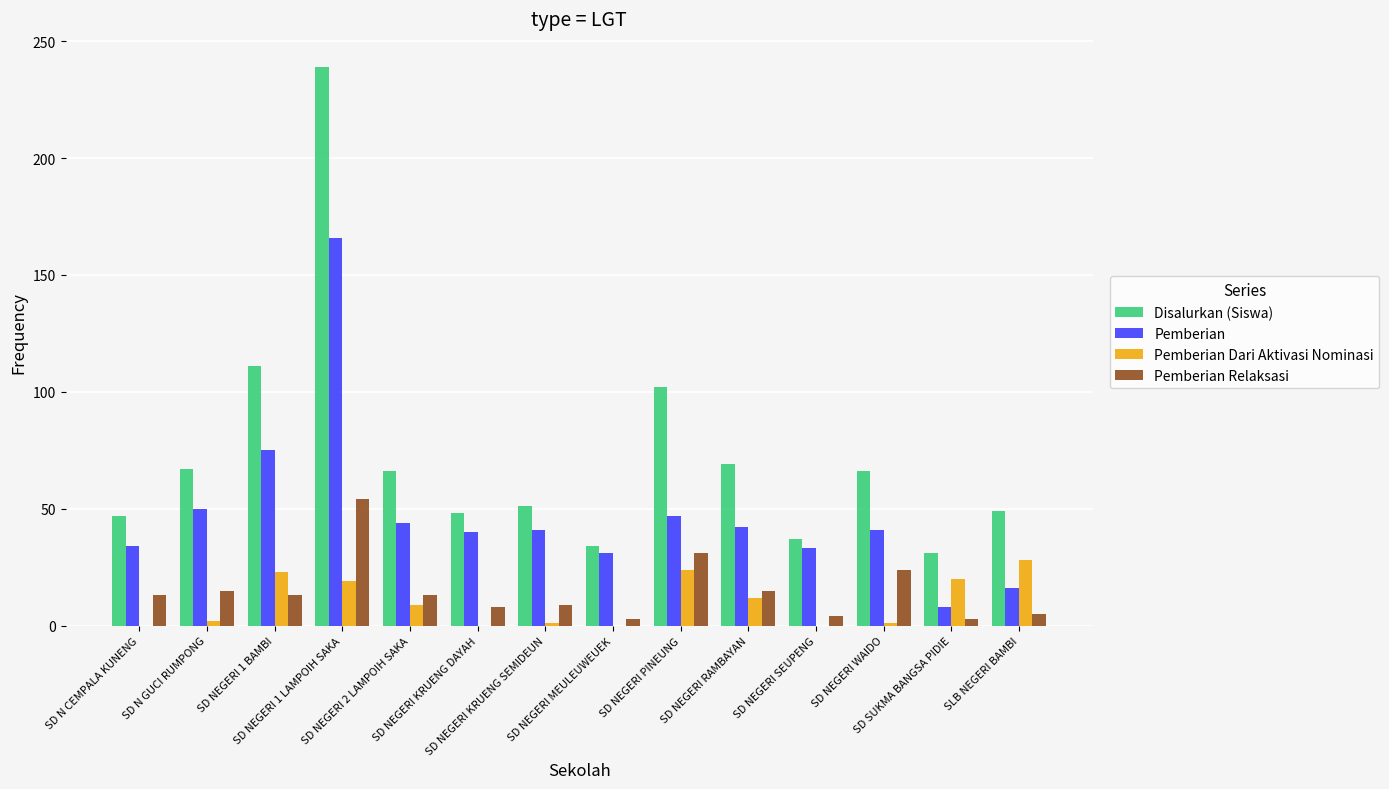

What is the sum of all Disalurkan (Siswa) values?

1017